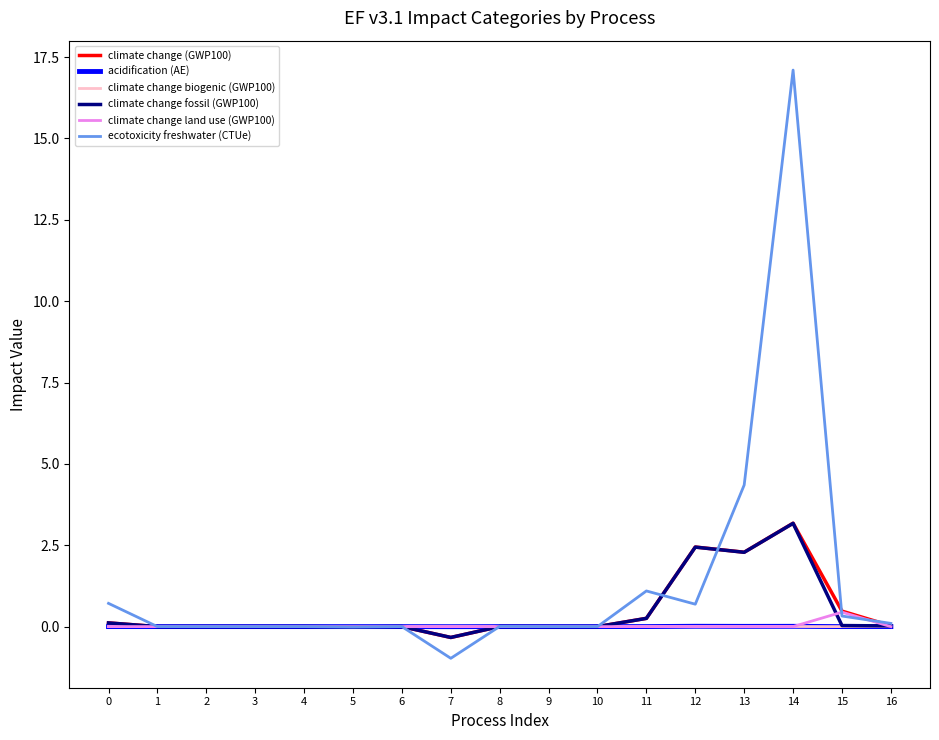

The acidification (AE) series shows -0.0 at 5. True or false?

True